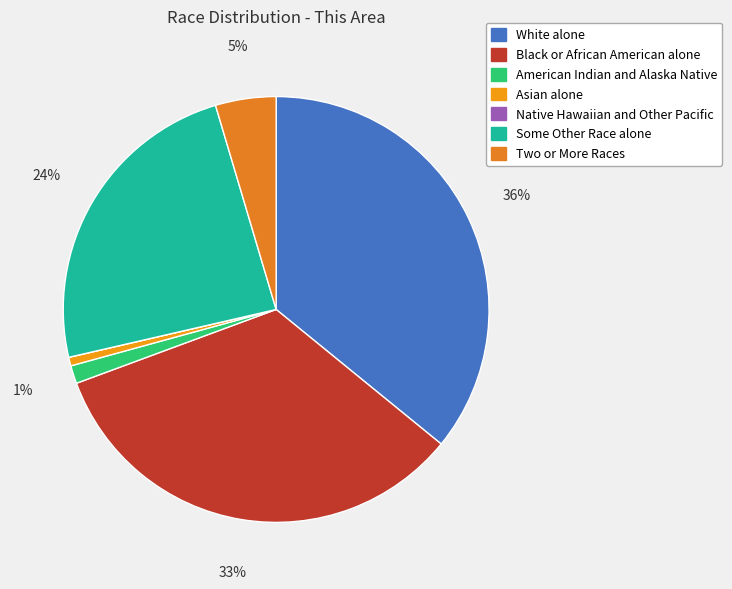

Rank the categories by value from lowest to highest.

Native Hawaiian and Other Pacific, Asian alone, American Indian and Alaska Native, Two or More Races, Some Other Race alone, Black or African American alone, White alone